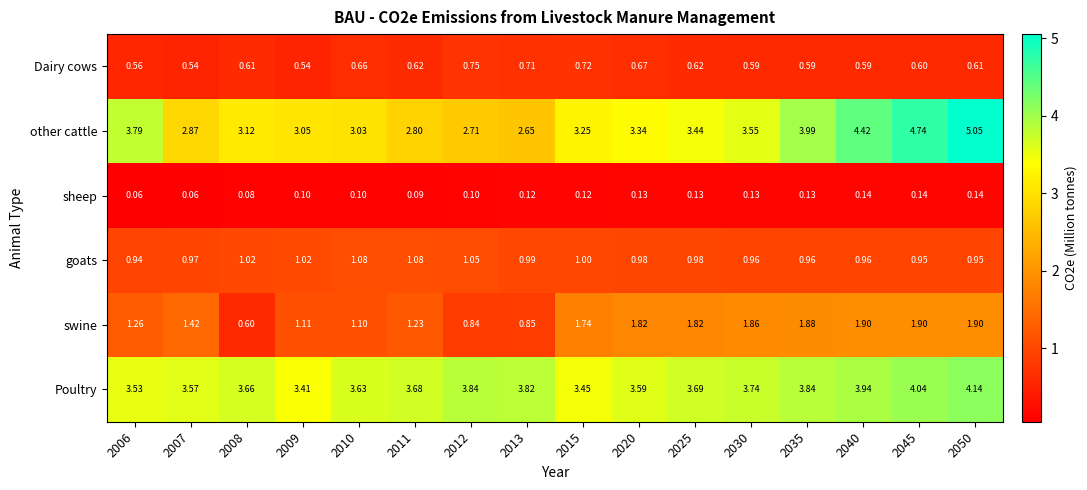

Which series has the widest spread of values?

other cattle